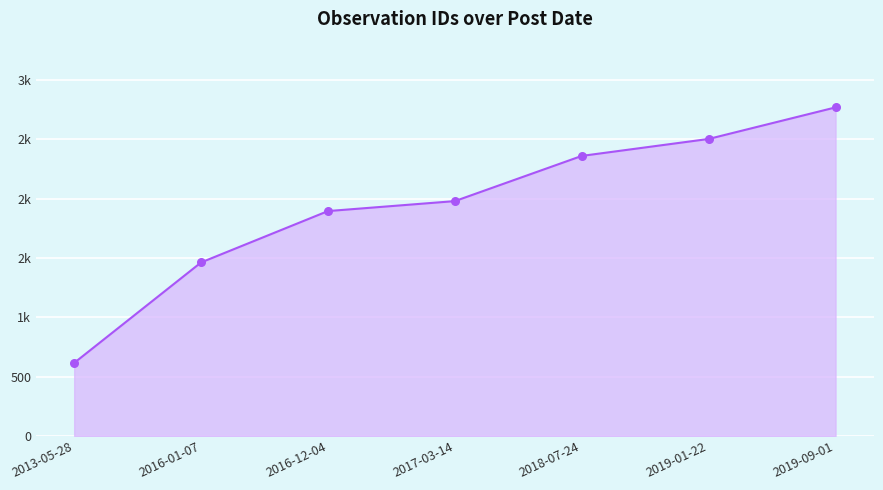

Which has a higher value, 2018-07-24 or 2017-03-14?

2018-07-24